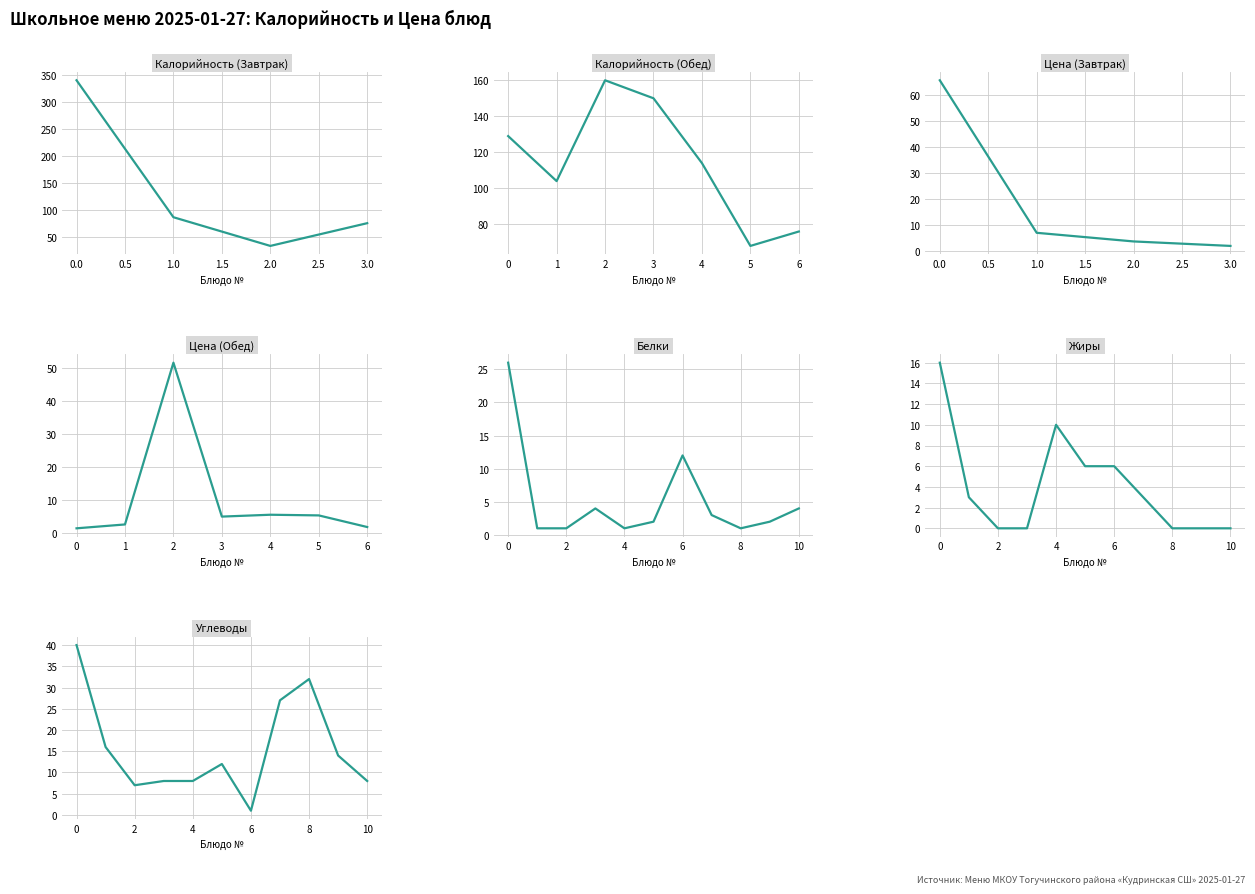

What is the minimum value for Цена?

1.5